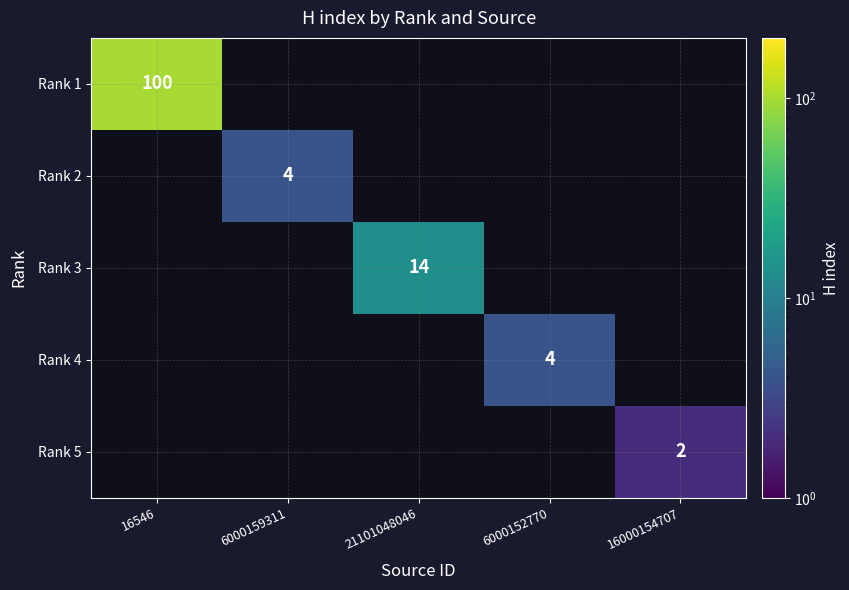

Is the value of Rank 5 at 16000154707 greater than the value of Rank 1 at 16546?

No